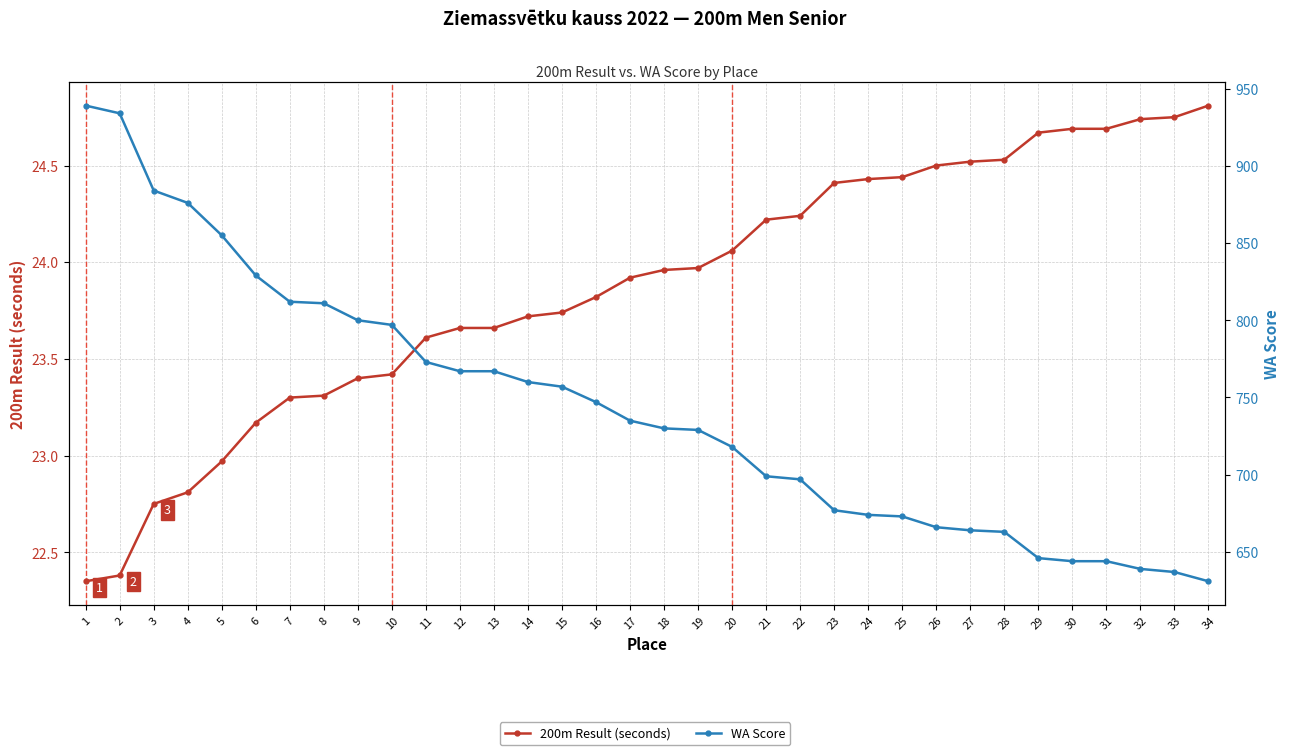

List the labels in order of 200m Result (seconds) value, smallest first.

1, 2, 3, 4, 5, 6, 7, 8, 9, 10, 11, 12, 13, 14, 15, 16, 17, 18, 19, 20, 21, 22, 23, 24, 25, 26, 27, 28, 29, 30, 31, 32, 33, 34